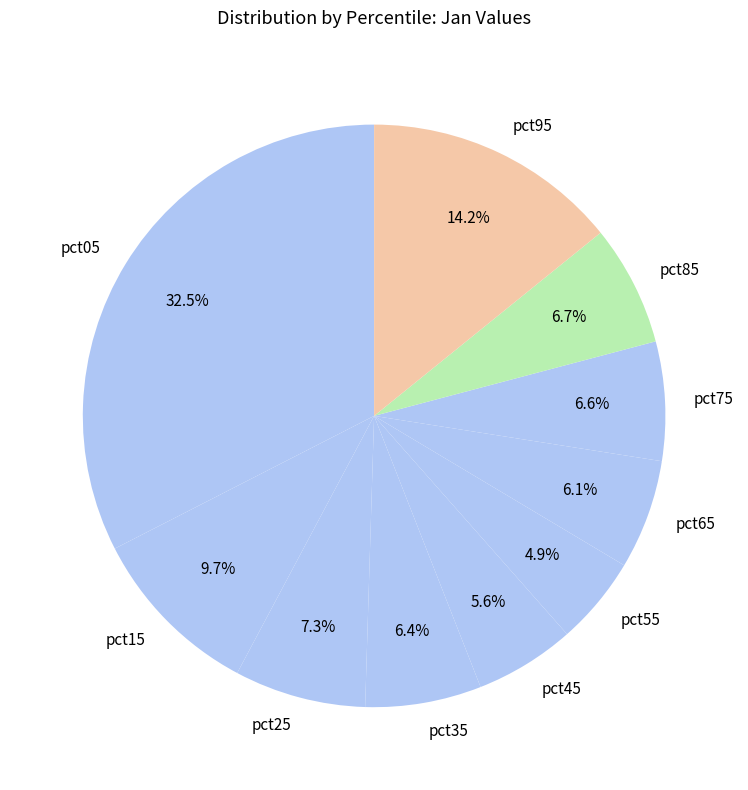

What percentage is the pct75 slice, to the nearest percent?

7%